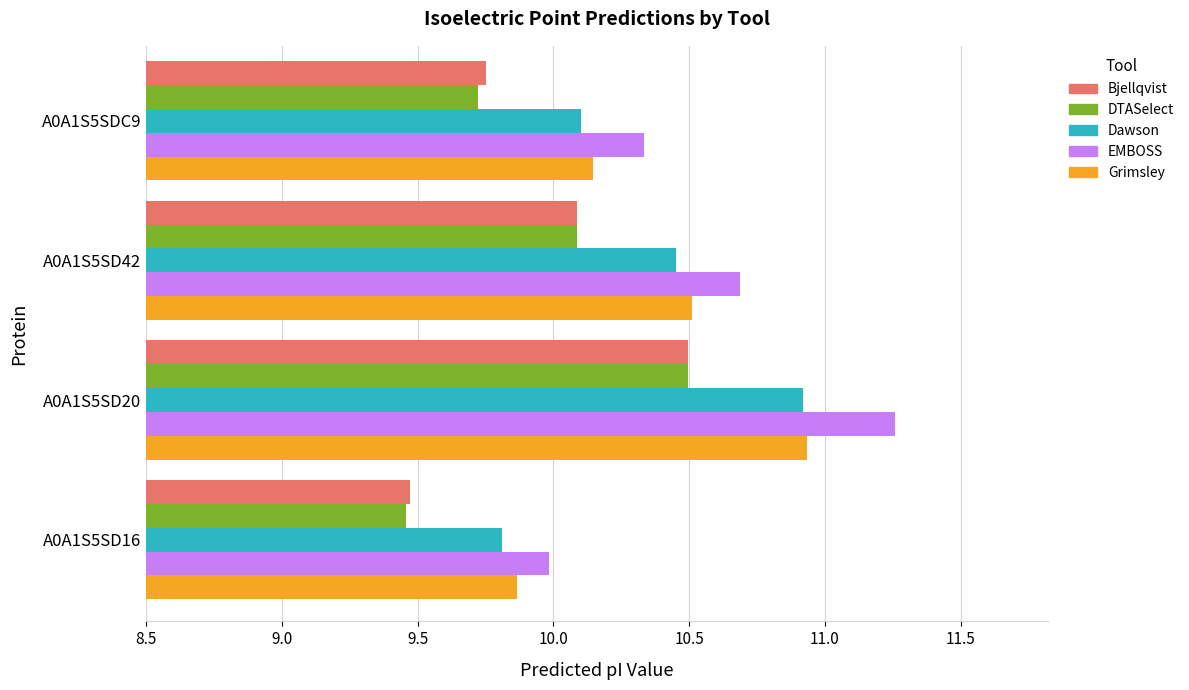

The value of Dawson at A0A1S5SDC9 is 10.1. True or false?

True